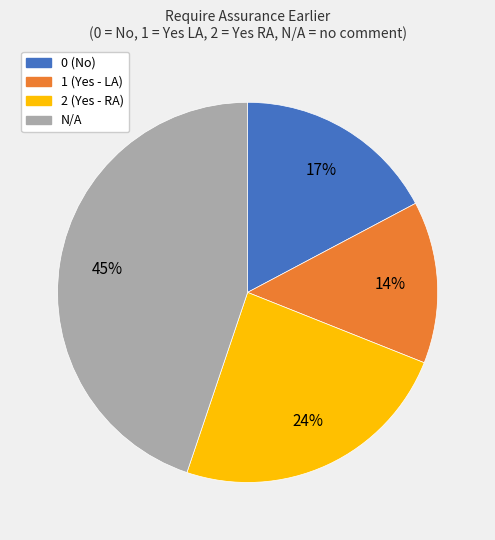

What is the largest slice in the pie chart?

N/A